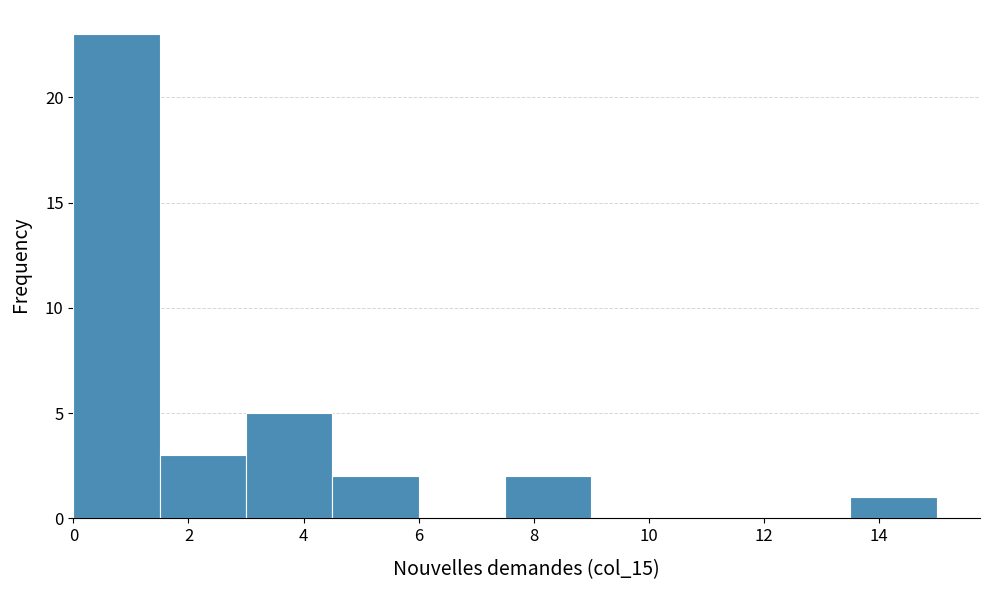

Reading left to right, transcribe this chart: for each bar, give the range it covers on the x-axis and its height. Neither the bar edges nor the heights are printed on the chart, so give them approximately, as read against the axes.

0.0 to 1.5: 23
1.5 to 3.0: 3
3.0 to 4.5: 5
4.5 to 6.0: 2
6.0 to 7.5: 0
7.5 to 9.0: 2
9.0 to 10.5: 0
10.5 to 12.0: 0
12.0 to 13.5: 0
13.5 to 15.0: 1